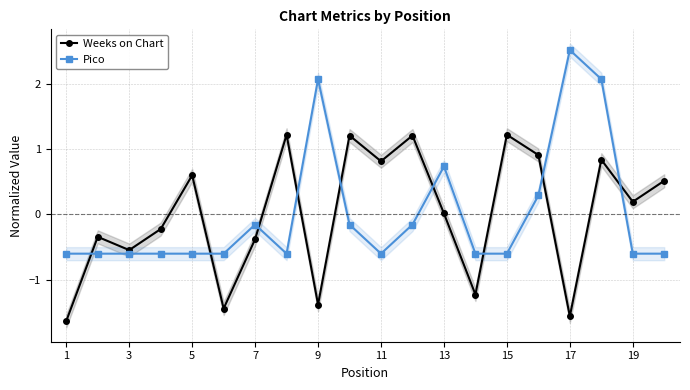

True or false: Weeks on Chart has more than 2 points higher than both neighbors.

True